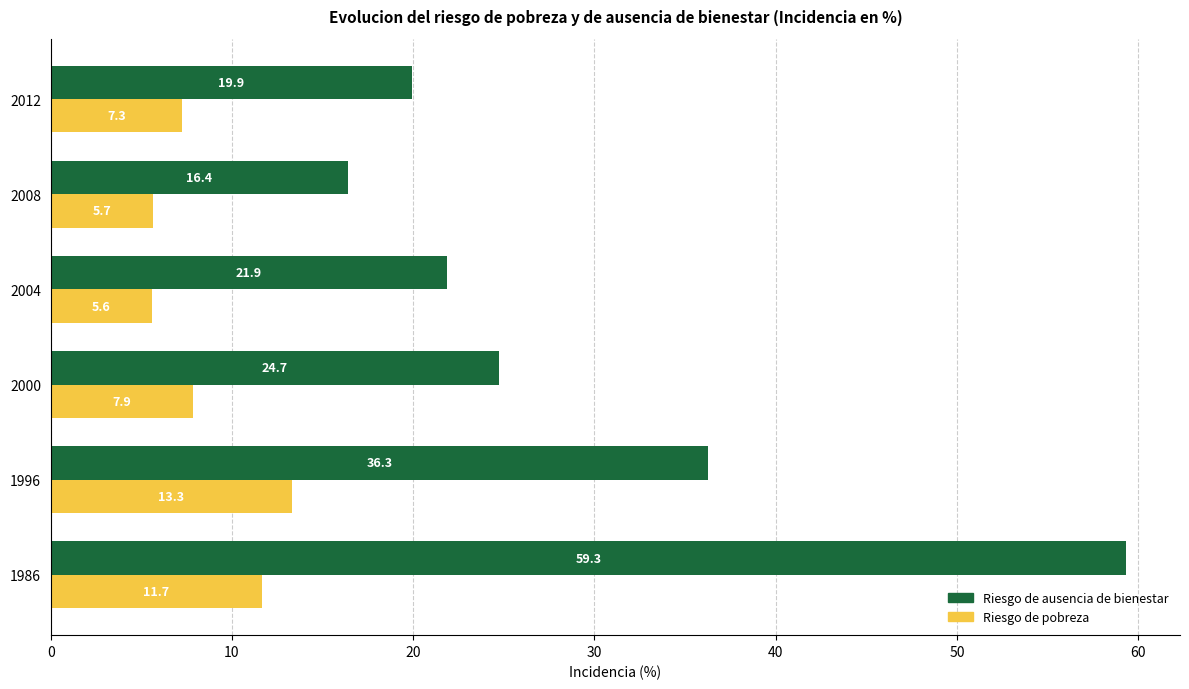

How many data points in Riesgo de ausencia de bienestar are less than 24?

3